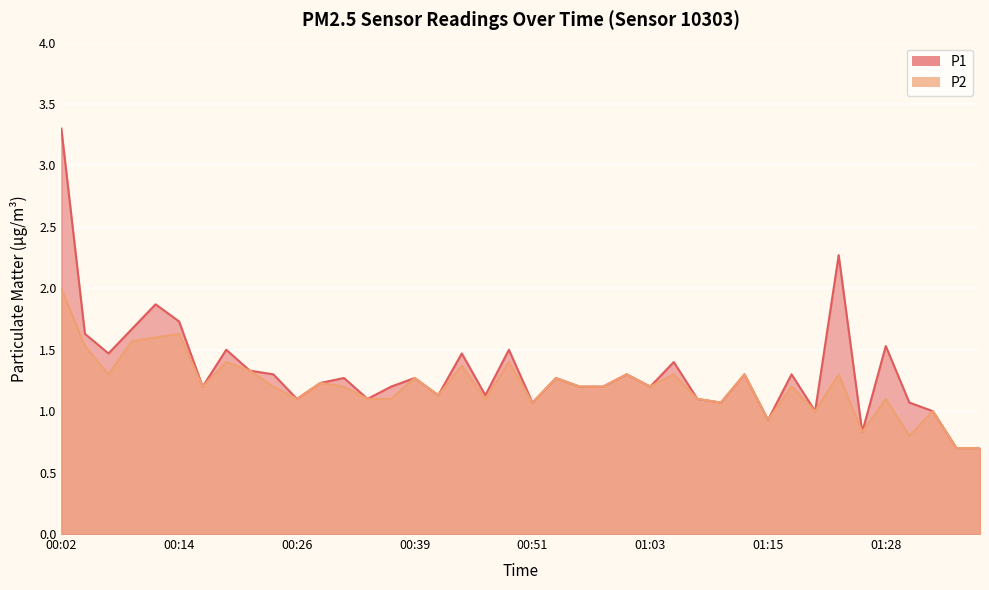

True or false: P2 and P1 intersect in this chart.

False